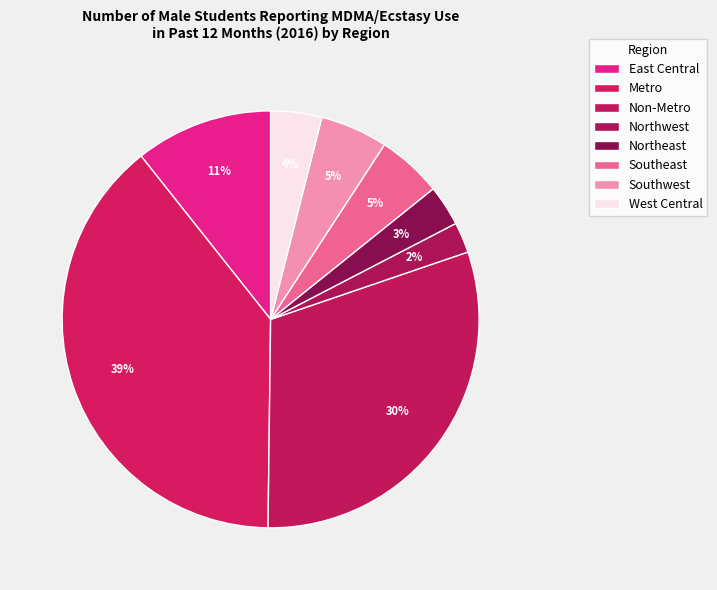

To the nearest percent, what is the difference between the largest and smallest slice percentages?

37%